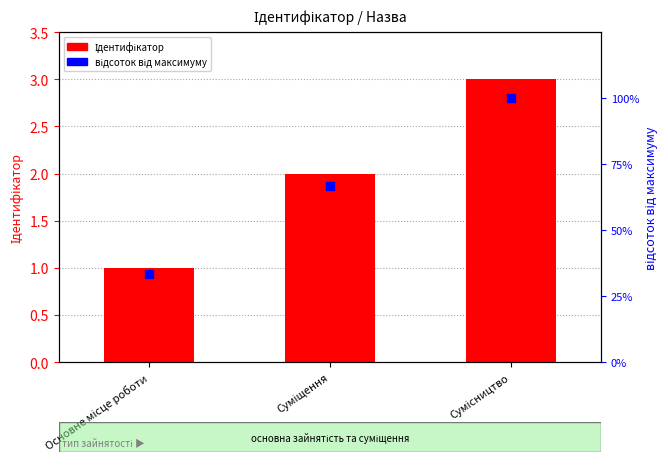

Which series reaches the minimum Y coordinate?

Ідентифікатор